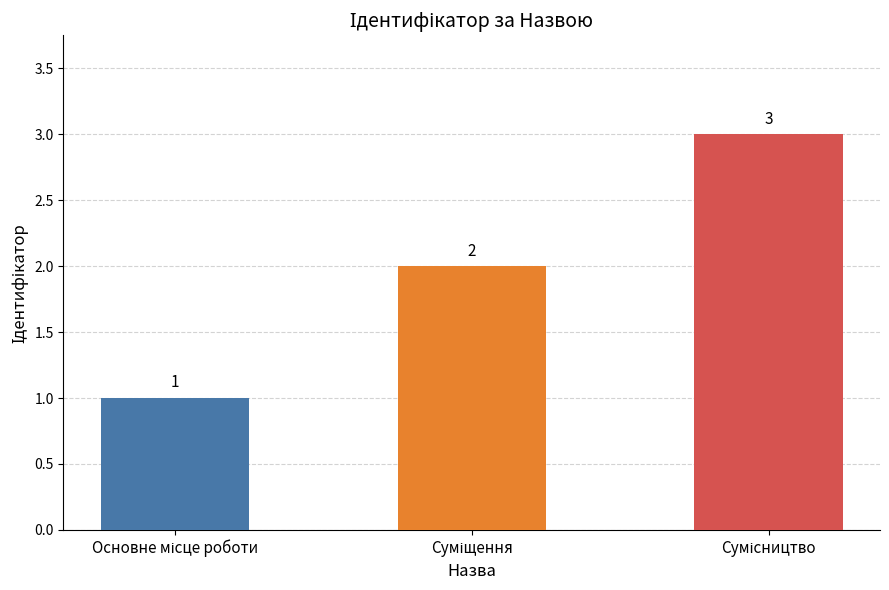

How many values are between 1 and 3?

3